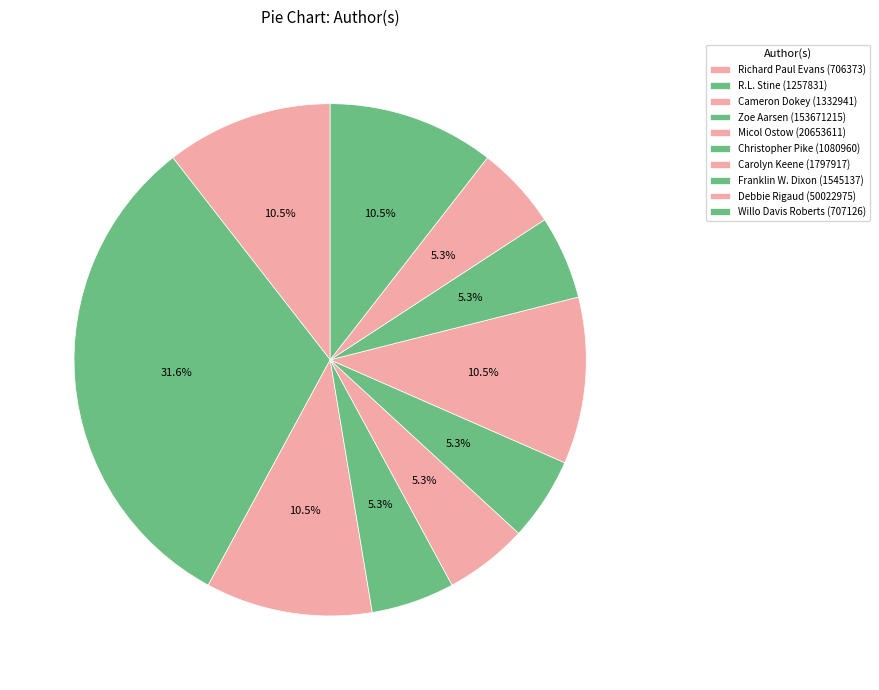

To the nearest percent, what is the combined percentage of Carolyn Keene (1797917) and Micol Ostow (20653611)?

16%